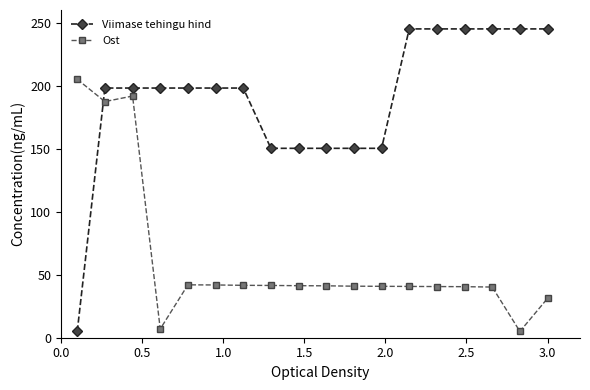

At how many categories does at least one series exceed 83?

18